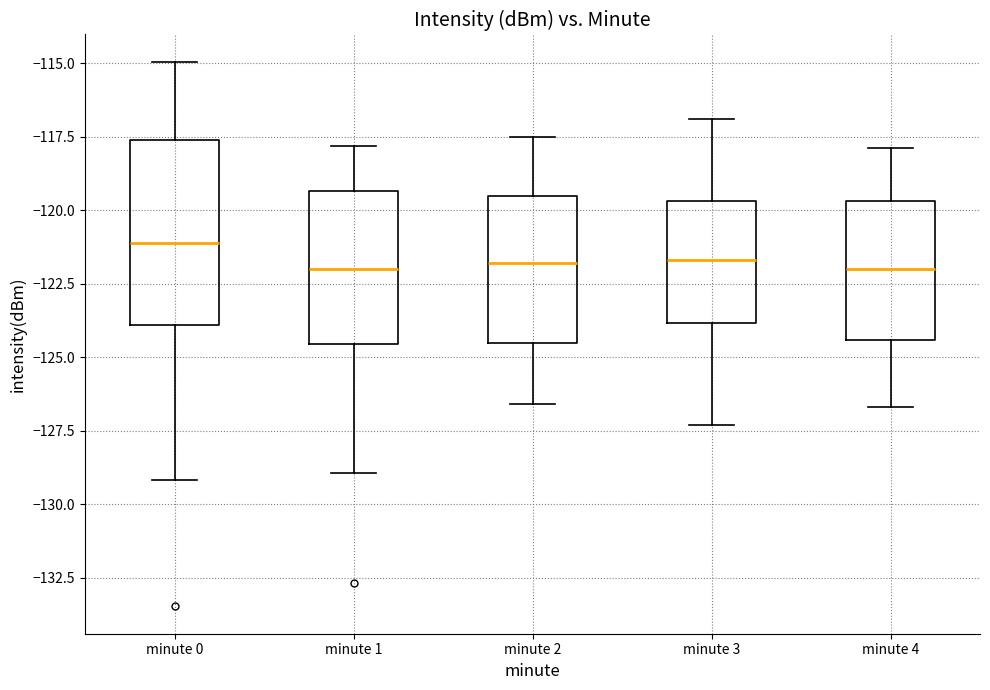

Where does the median line of the box for minute 4 sit on the y-axis? The values are not printed on the chart, so give them approximately, as read against the axis.

-122.0